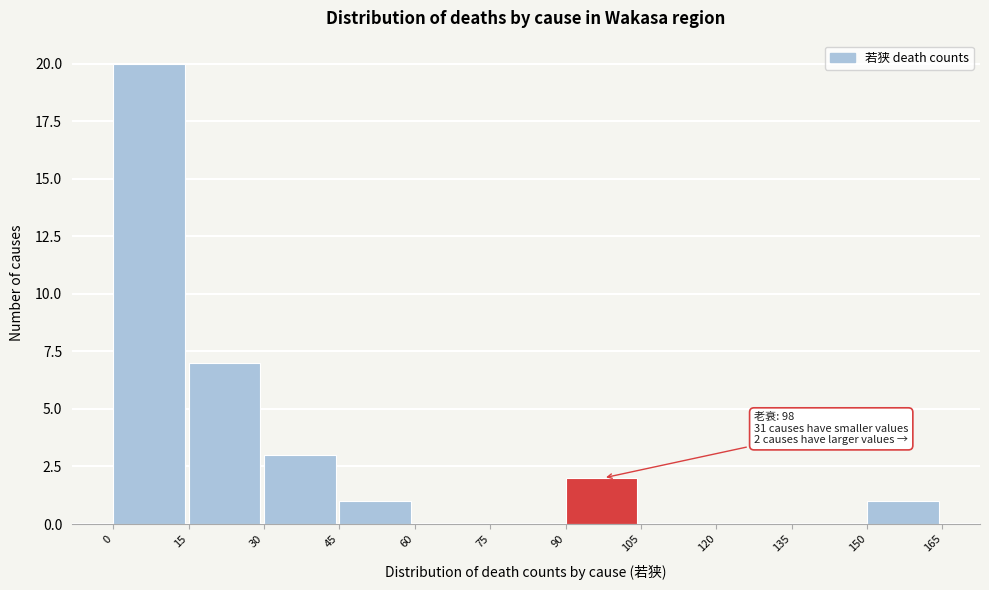

Which range on the x-axis has the tallest bar?

0 to 15